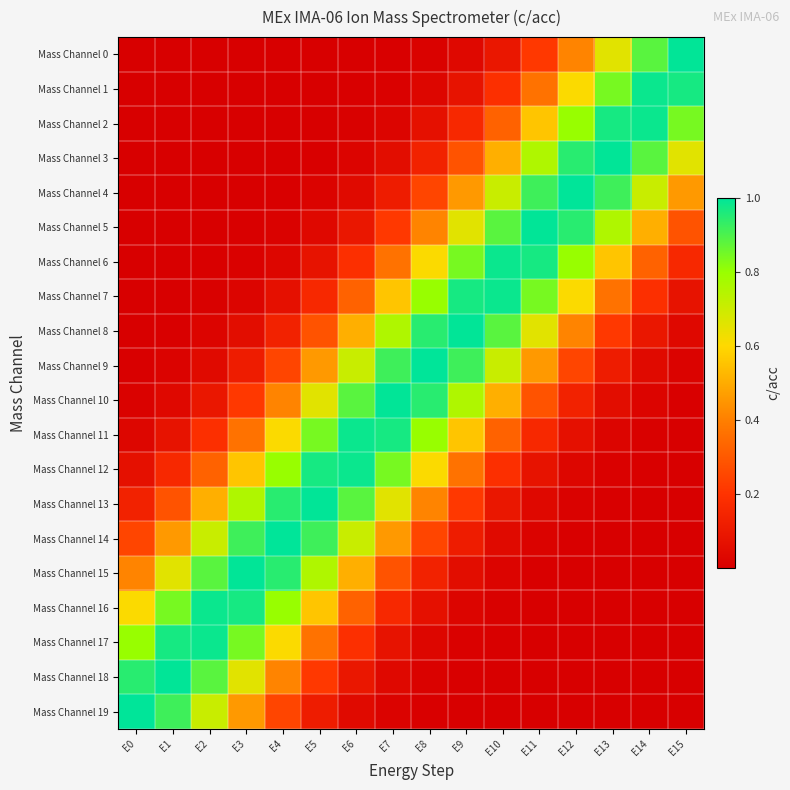

Rank the series by their maximum value, from lowest to highest.

Mass Channel 1, Mass Channel 2, Mass Channel 6, Mass Channel 7, Mass Channel 11, Mass Channel 12, Mass Channel 16, Mass Channel 17, Mass Channel 0, Mass Channel 3, Mass Channel 5, Mass Channel 8, Mass Channel 10, Mass Channel 13, Mass Channel 15, Mass Channel 18, Mass Channel 4, Mass Channel 9, Mass Channel 14, Mass Channel 19